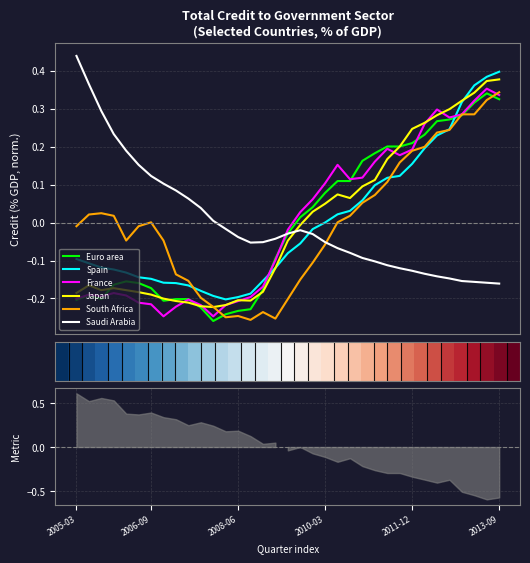

The value of Japan at 2008-12 is -0.2. True or false?

True